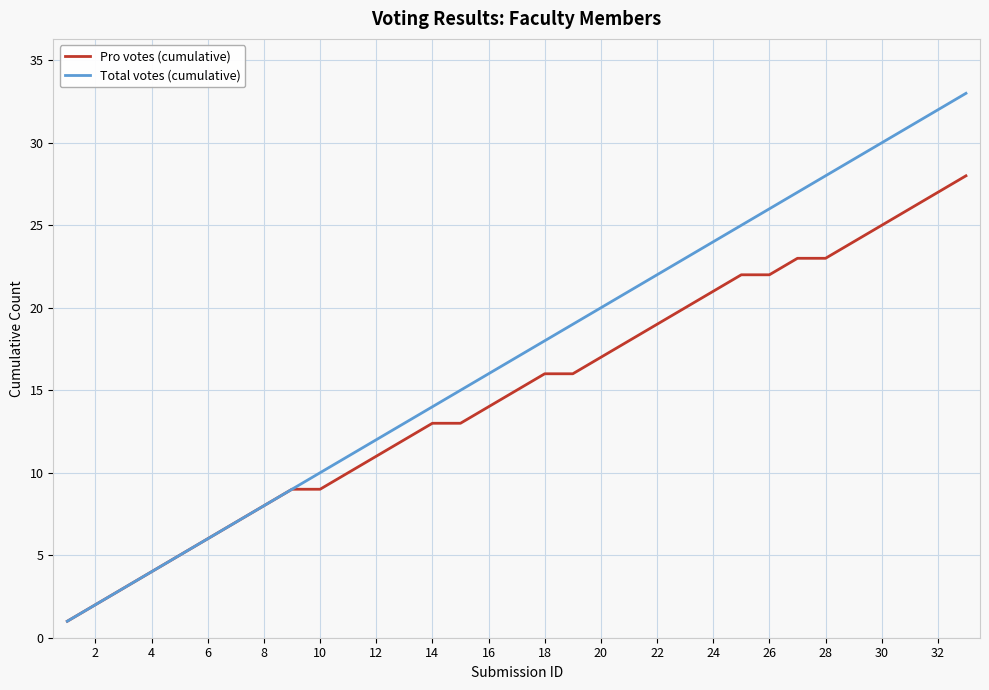

List the series in order of their peak value, lowest first.

Pro votes (cumulative), Total votes (cumulative)